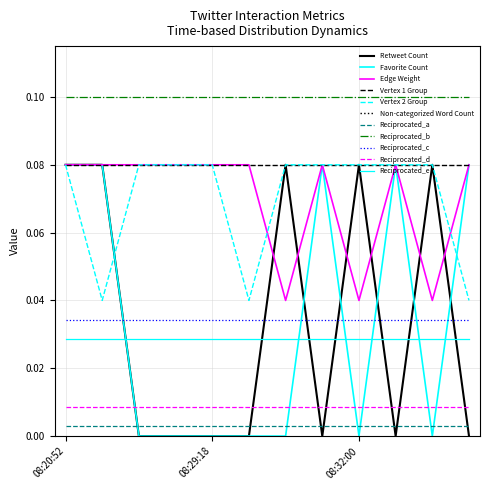

True or false: Edge Weight has more than 2 interior local peaks.

False